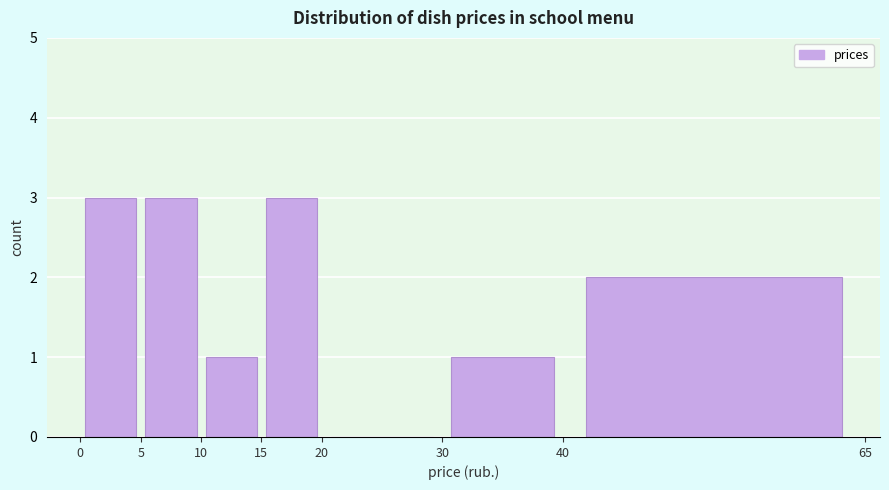

Reading left to right, list every bar in this chart as the range it spans on the x-axis followed by its height. The values are not printed on the chart, so give them approximately, as read against the axis.

0 to 5: 3
5 to 10: 3
10 to 15: 1
15 to 20: 3
20 to 30: 0
30 to 40: 1
40 to 65: 2